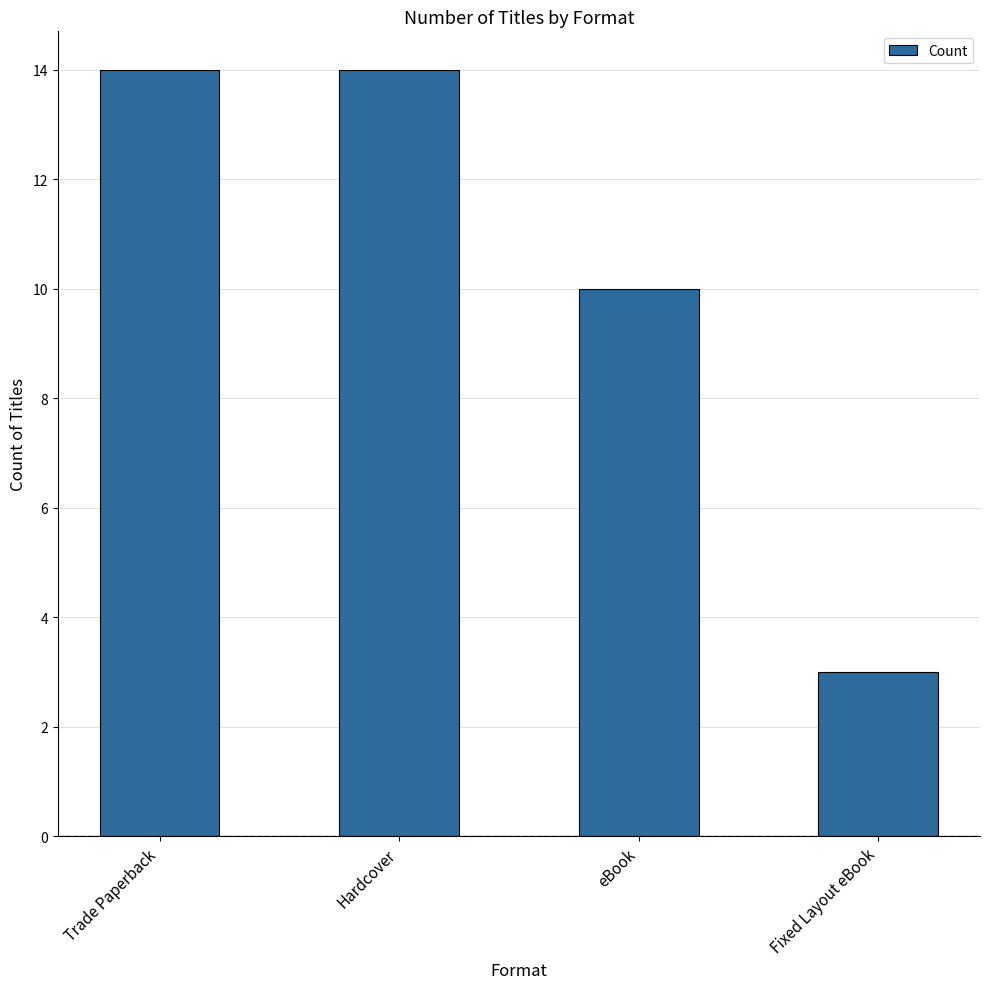

What is the label of the 1st bar from the right?

Fixed Layout eBook